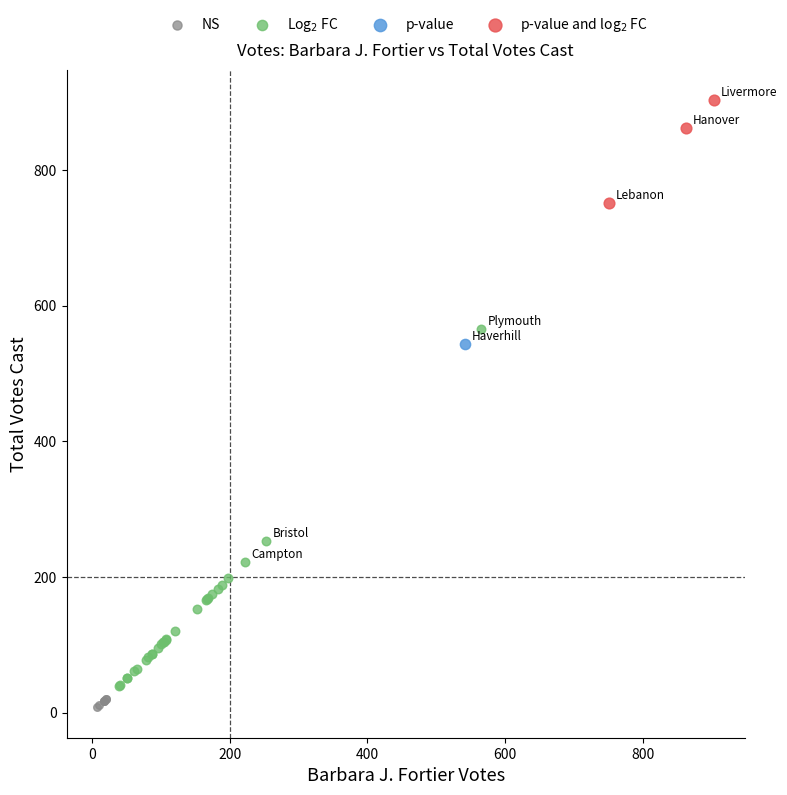

What are all the series names shown in the legend?

NS, Log$_2$ FC, p-value, p-value and log$_2$ FC